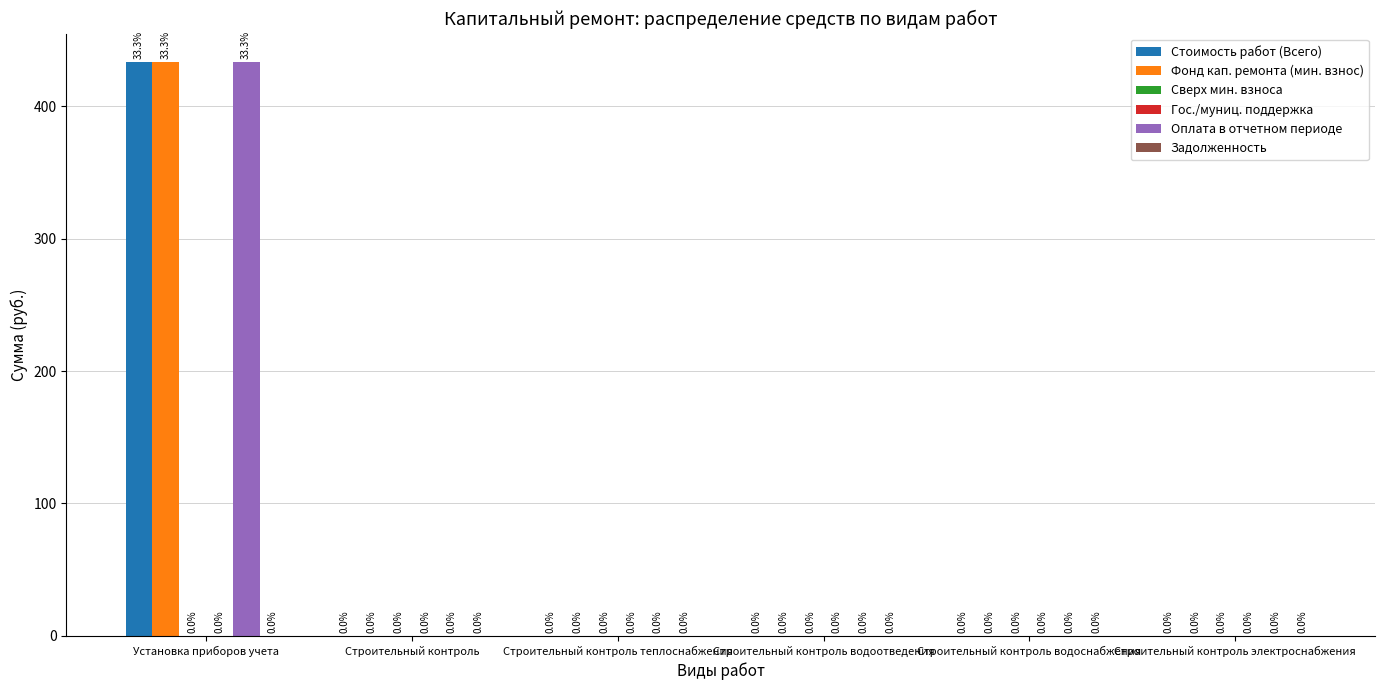

Count the number of data series in this chart.

6